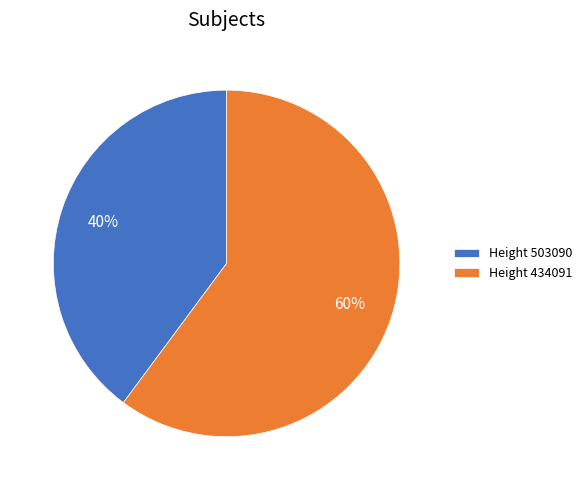

What is the ratio of the value at Height 503090 to the value at Height 434091?

0.7